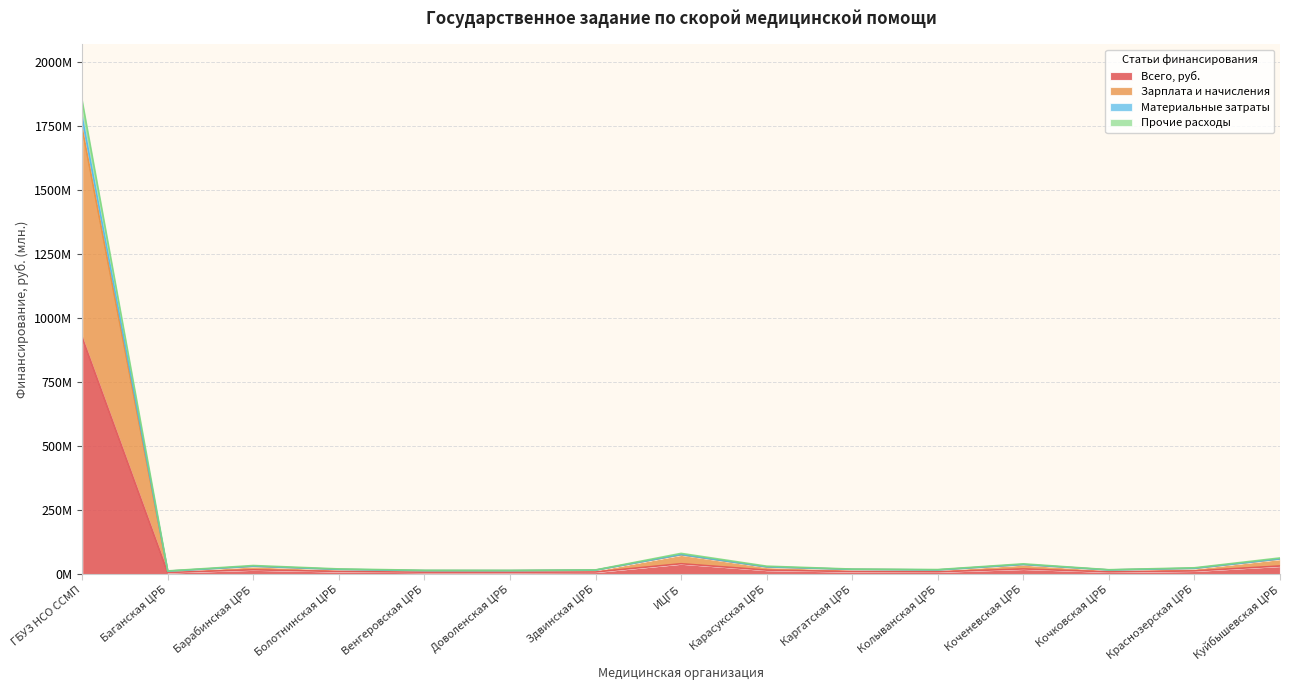

Reading left to right, what are all the values shown in this chart?

Всего, руб.: 923.9	6.2	16.7	10.1	7.5	7.3	8.2	40.4	15.5	9.8	8.9	20.0	8.5	12.3	31.5
Зарплата и начисления: 1740.0	11.4	30.1	18.2	13.3	13.3	15.3	75.1	27.6	18.3	16.1	37.1	16.0	22.2	58.7
Материальные затраты: 1784.4	11.6	30.8	18.6	13.7	13.6	15.5	76.3	28.3	18.6	16.4	37.7	16.3	22.7	59.6
Прочие расходы: 1847.8	12.5	33.5	20.2	14.9	14.6	16.3	80.8	31.0	19.6	17.7	40.1	17.1	24.7	63.0